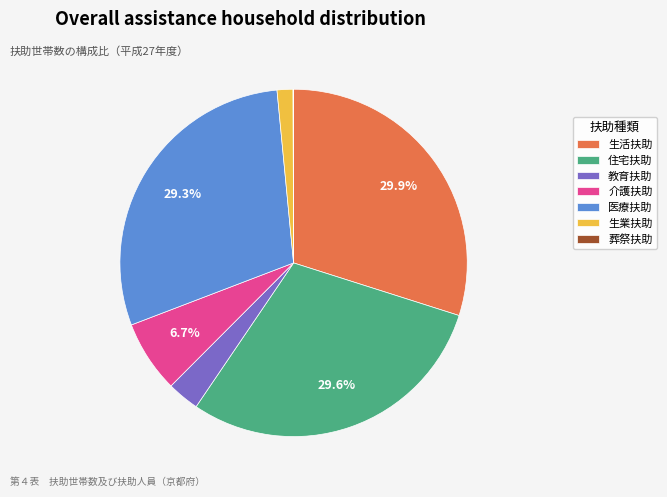

The 生活扶助 slice represents 30% of the pie. True or false?

True